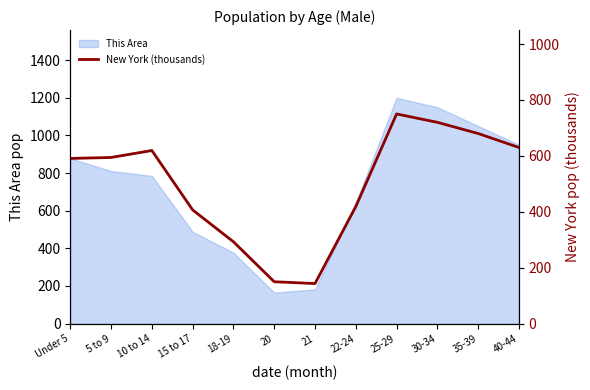

Is it true that the value at 18-19 is 96.2?

False